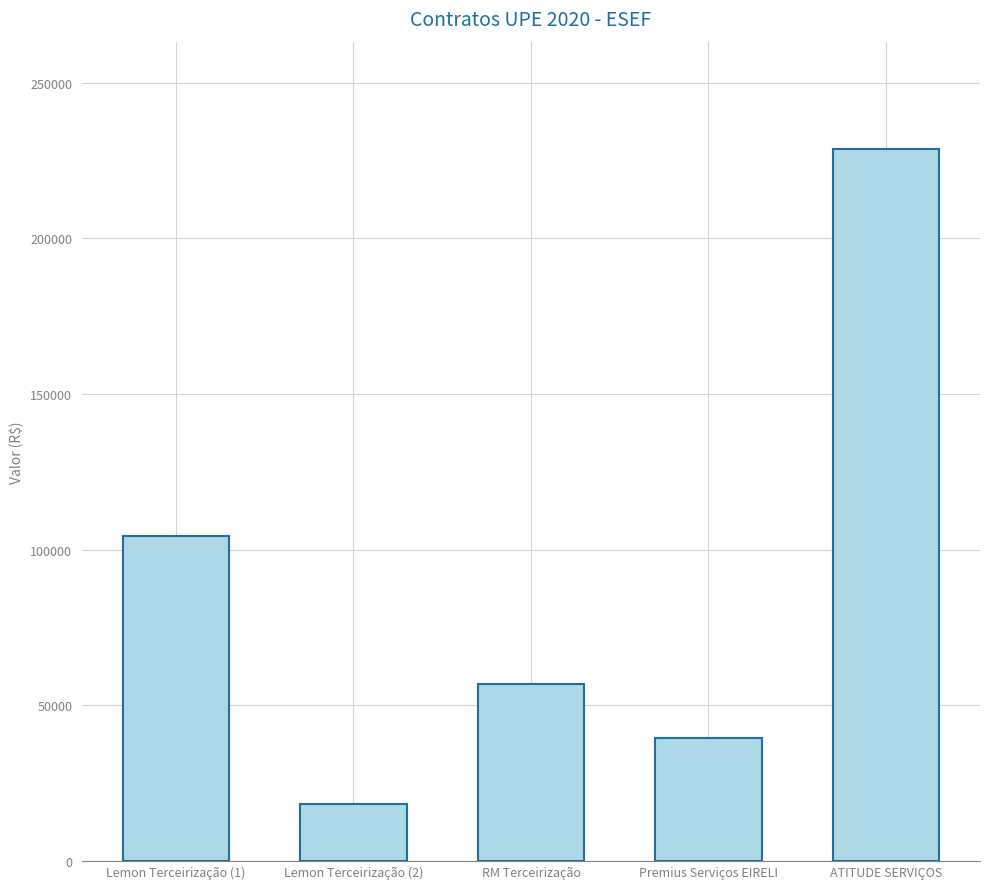

What is the sum of all values?

447787.8